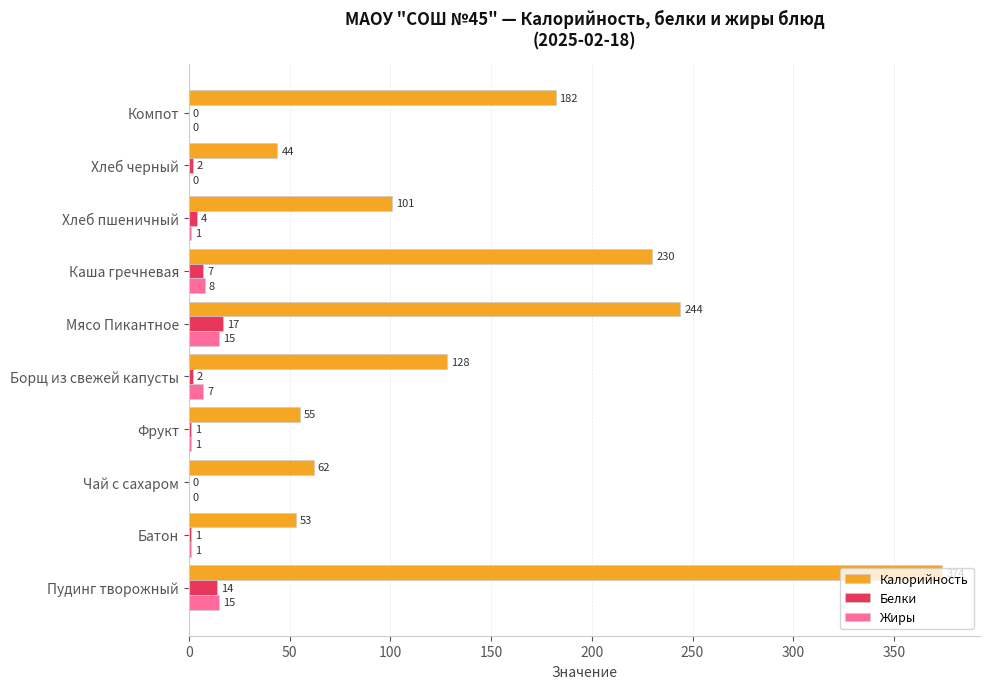

The value of Калорийность at Хлеб черный is 44. True or false?

True